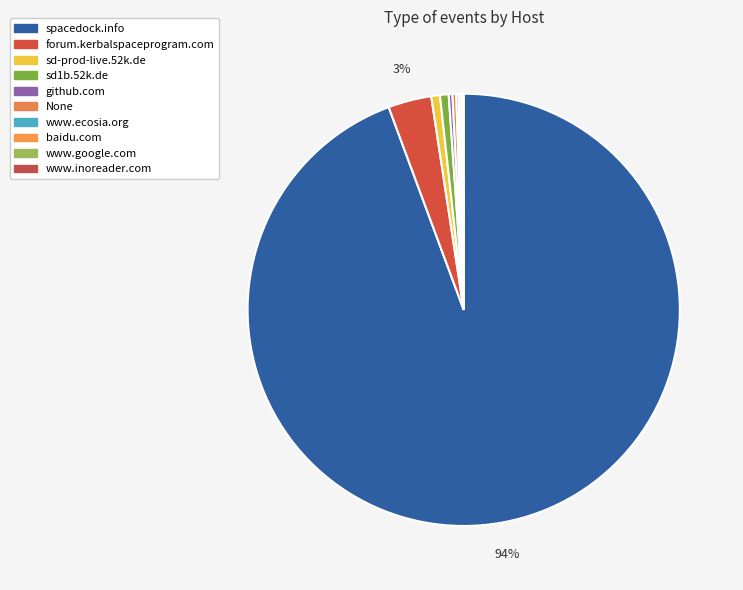

Does baidu.com account for over 50% of the chart?

No